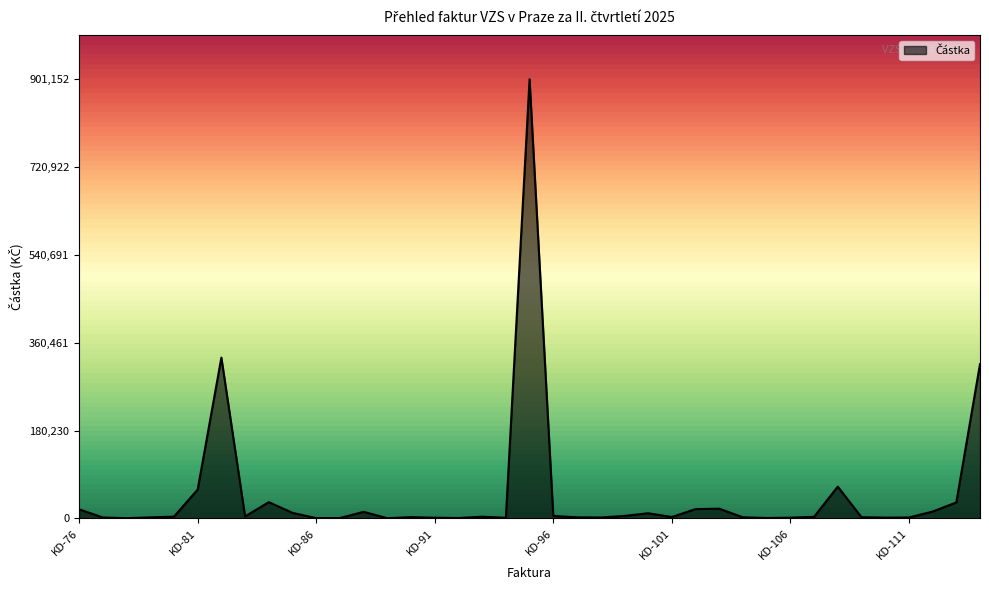

How many distinct data groups are displayed?

1